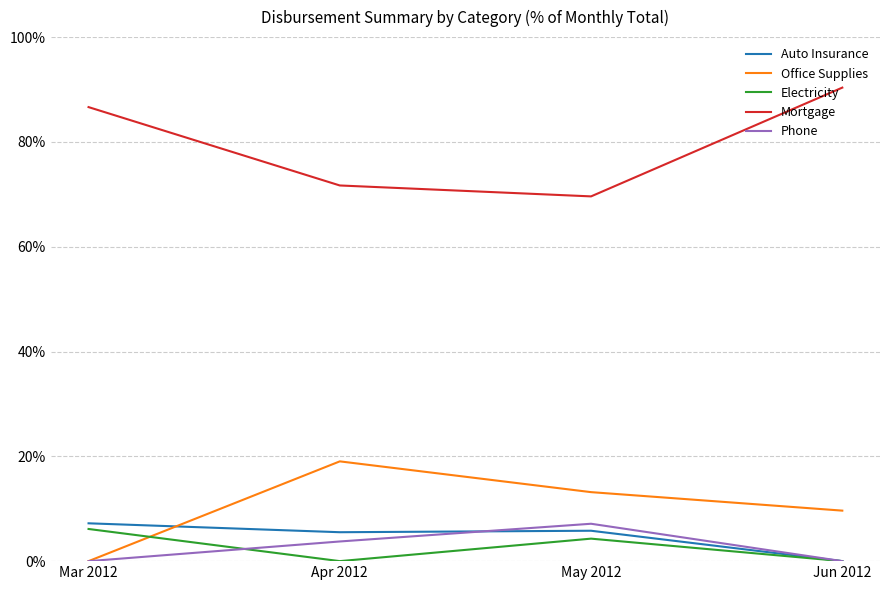

Is it true that Auto Insurance equals 0.1 at Apr 2012?

False